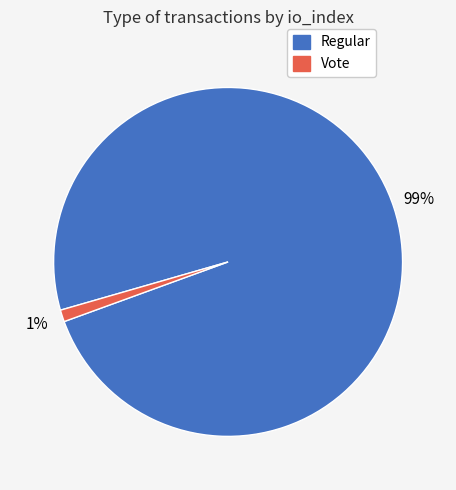

To the nearest percent, what is the difference between the largest and smallest slice percentages?

98%